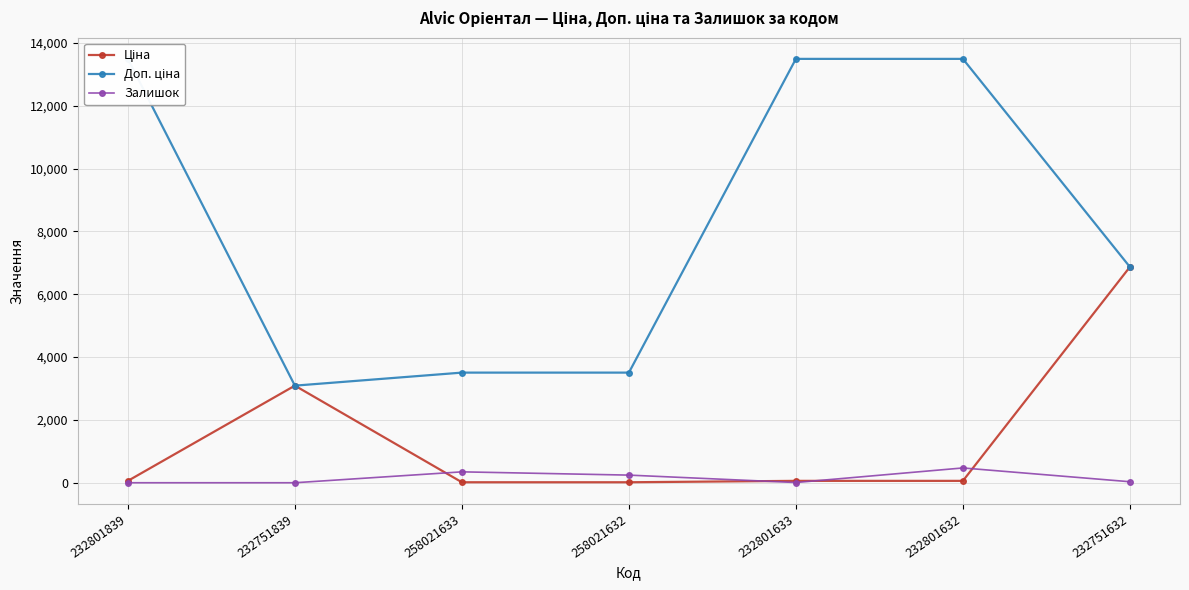

At which label is Доп. ціна closest to 8292?

232751632